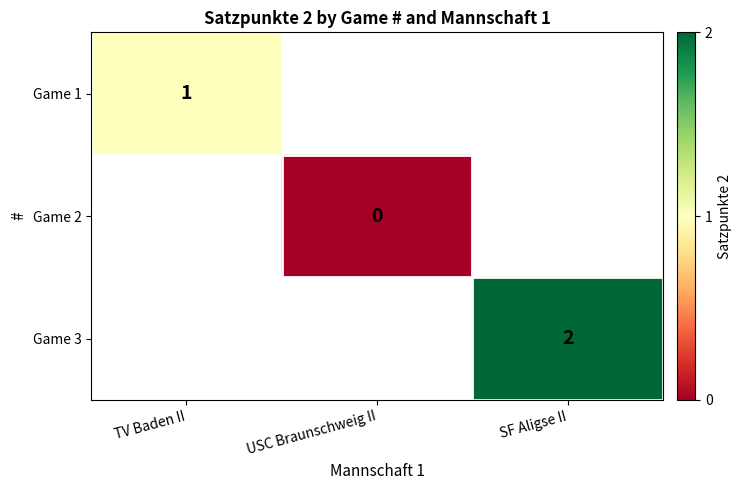

How many categories are shown in the chart?

3